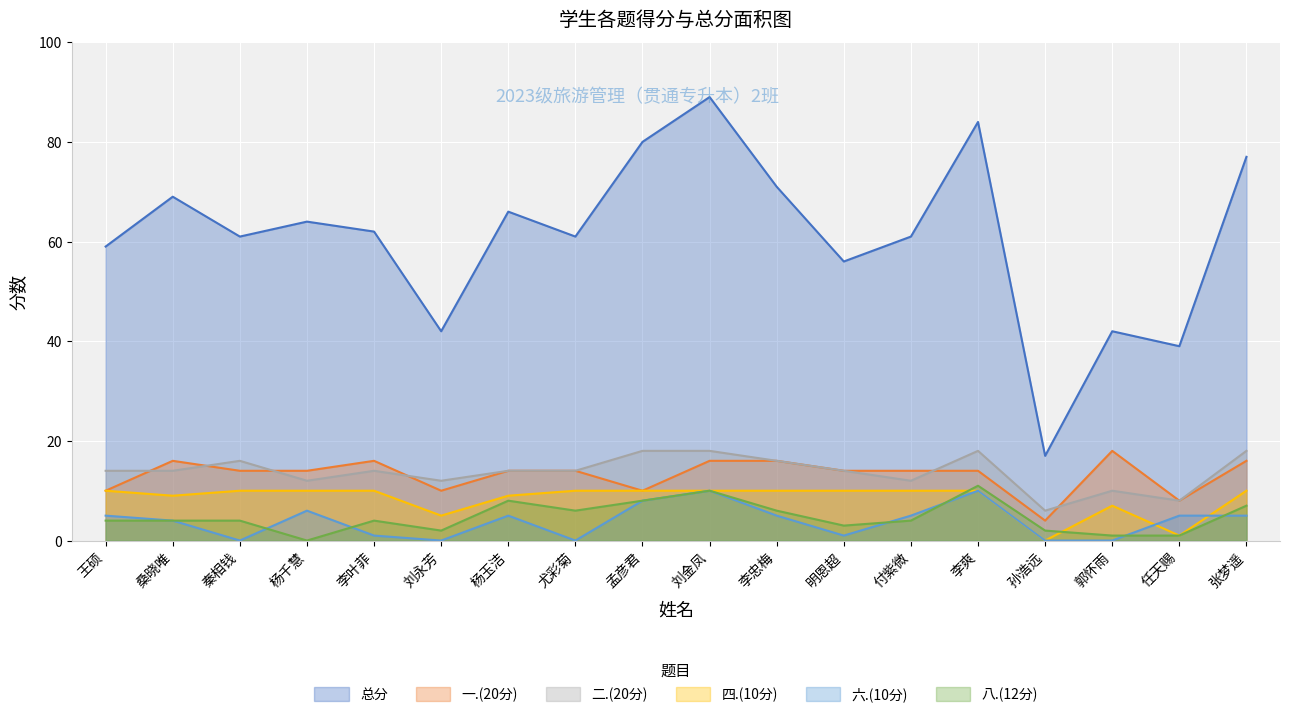

What is the label of the 15th point from the left?

孙浩远